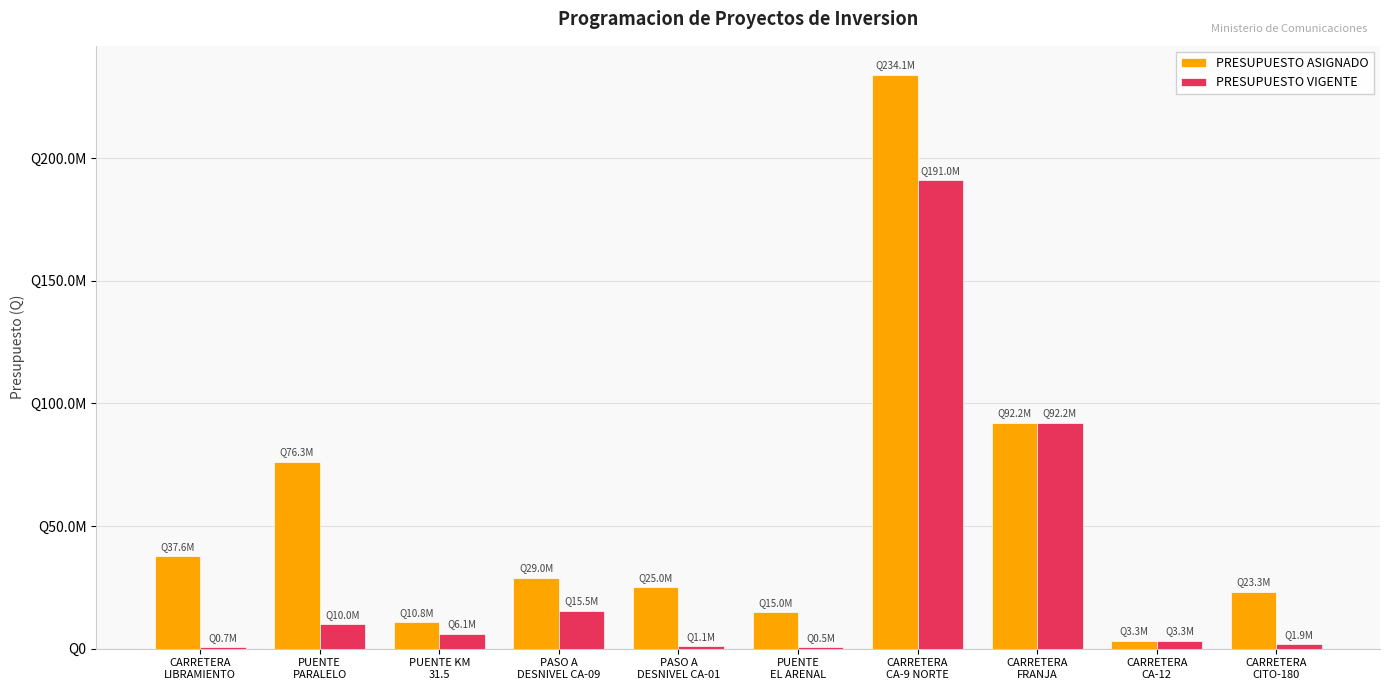

Rank the series at PASO A
DESNIVEL CA-01 from lowest to highest value.

PRESUPUESTO VIGENTE, PRESUPUESTO ASIGNADO